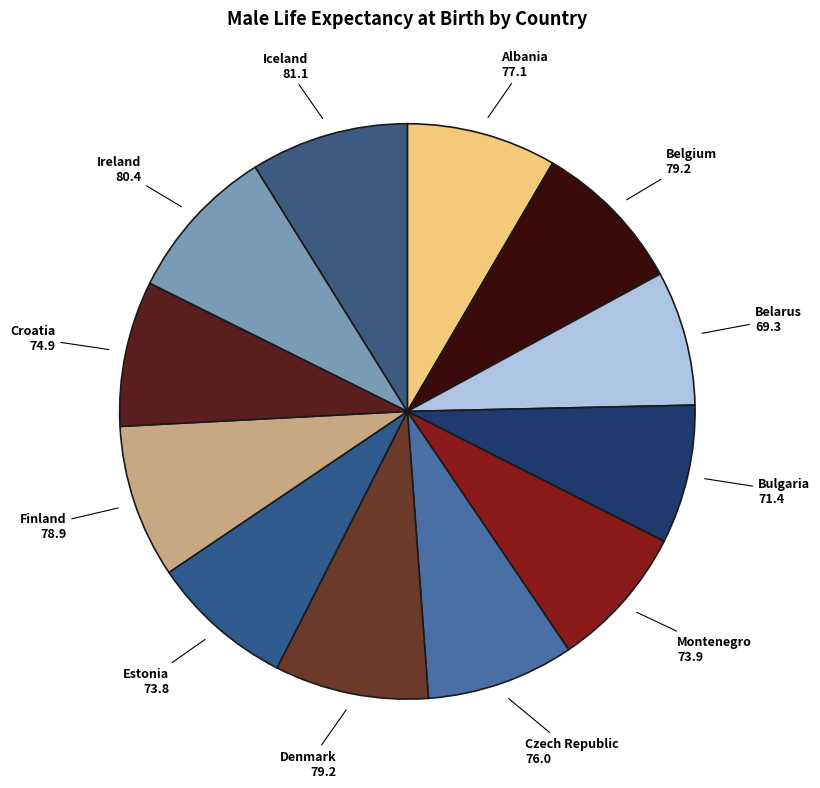

Is it true that Denmark is 9% of the pie?

True